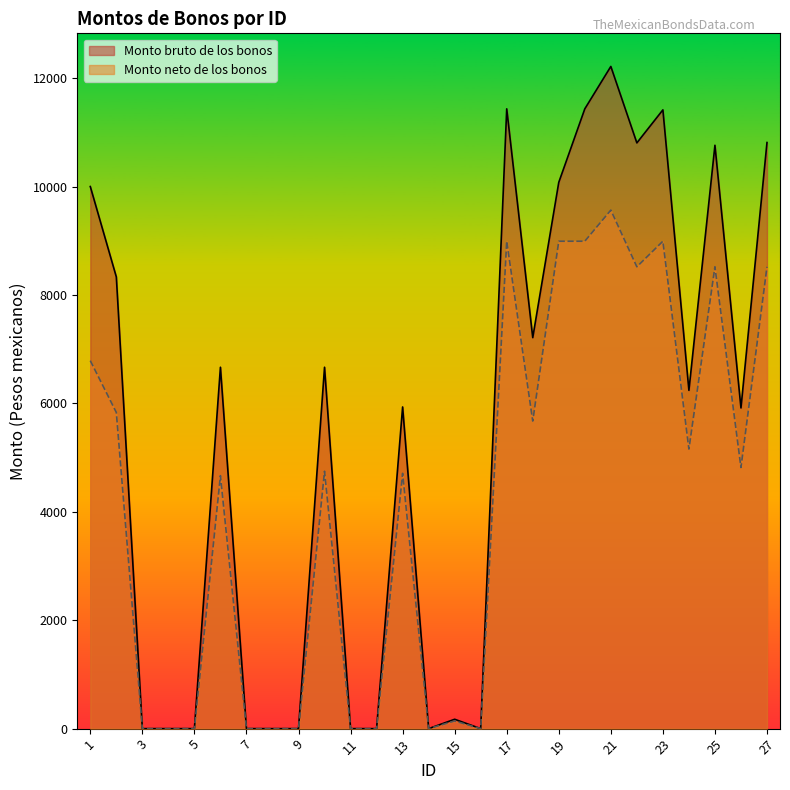

How many values in the Monto bruto de los bonos series exceed 6240?

14